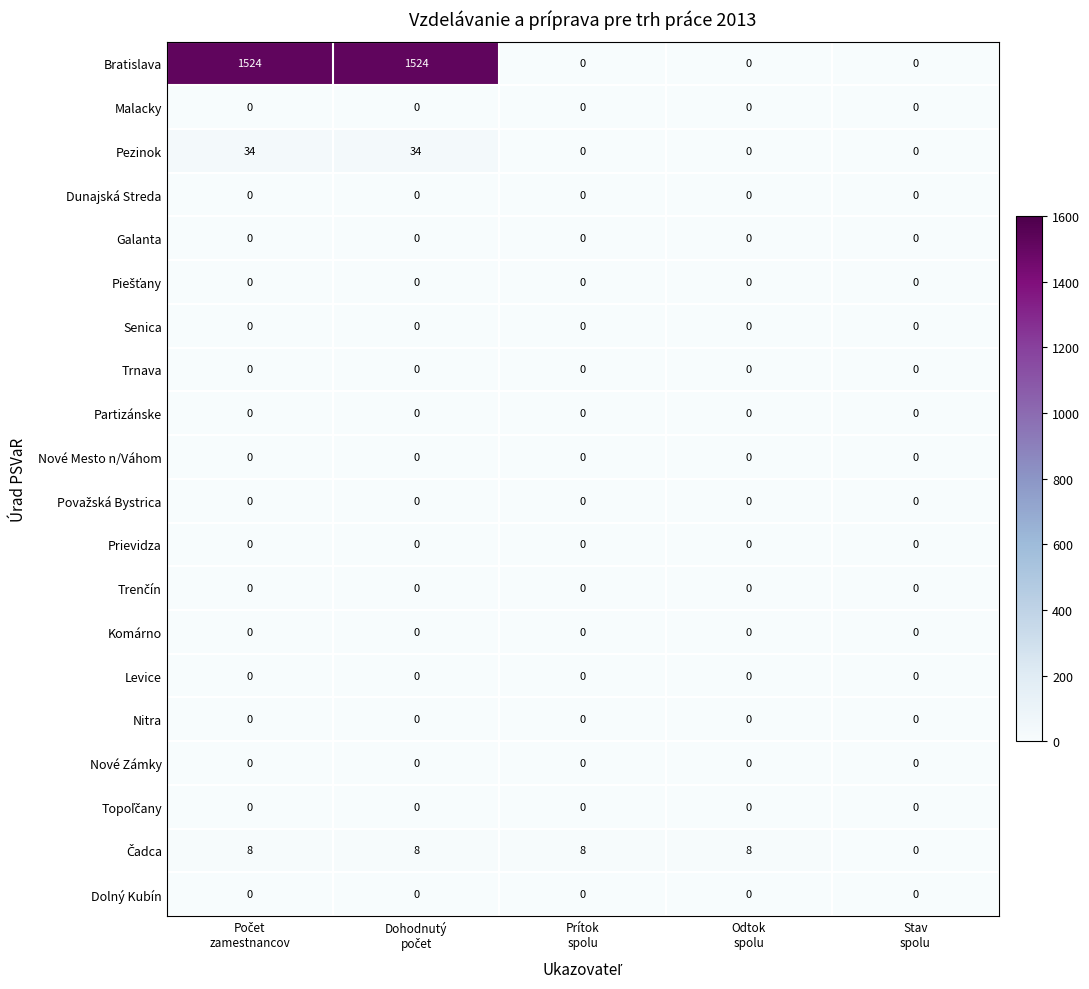

What is the greatest value displayed?

1524